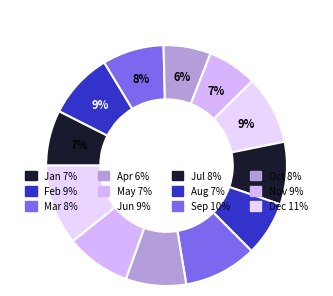

How much of the chart is everything except Aug?

92.7%